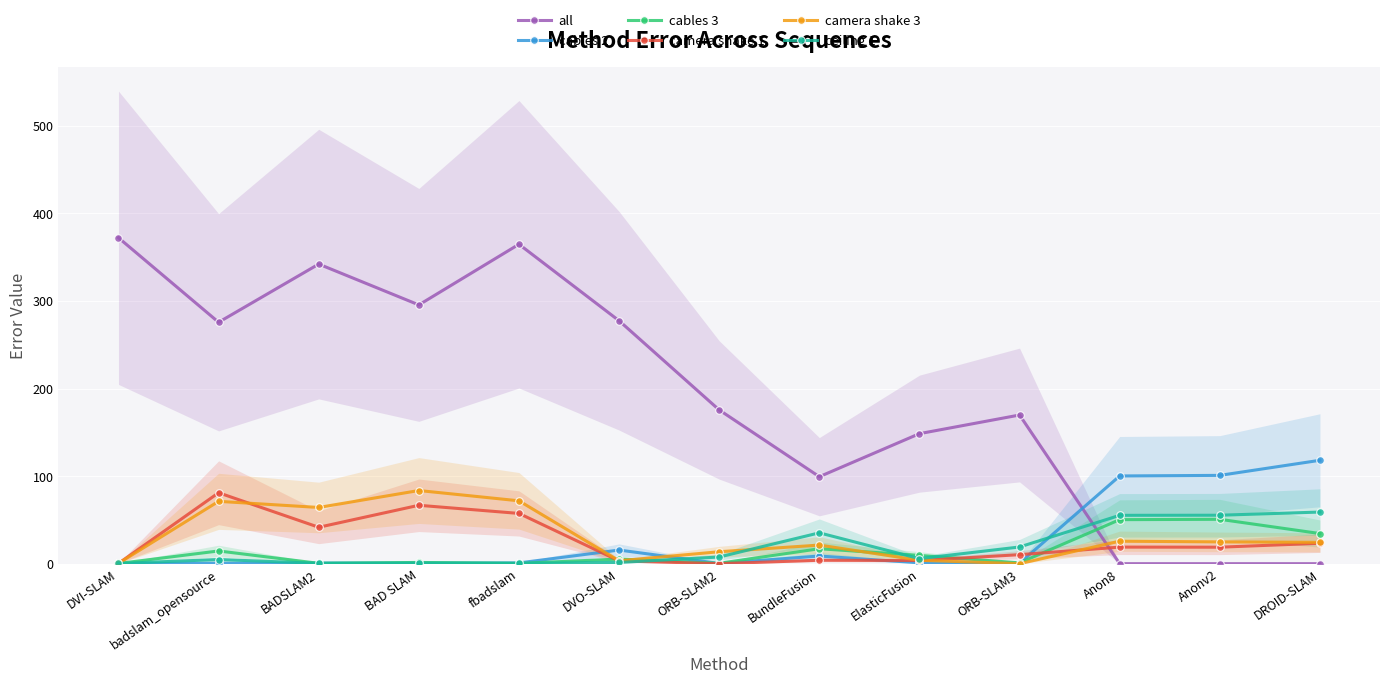

What is the sum of the camera shake 3 values at Anon8 and BundleFusion?

46.9